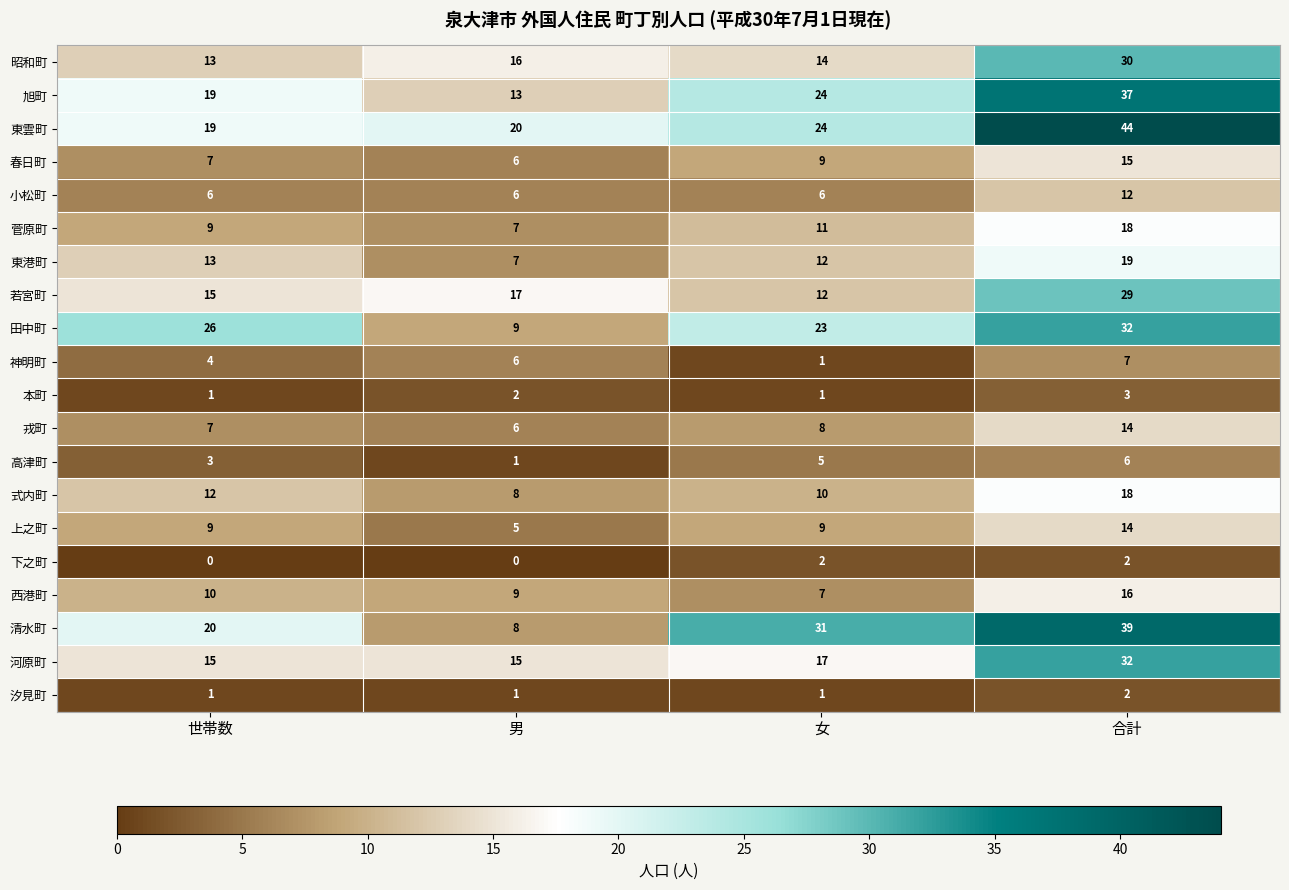

What is the greatest value displayed?

44